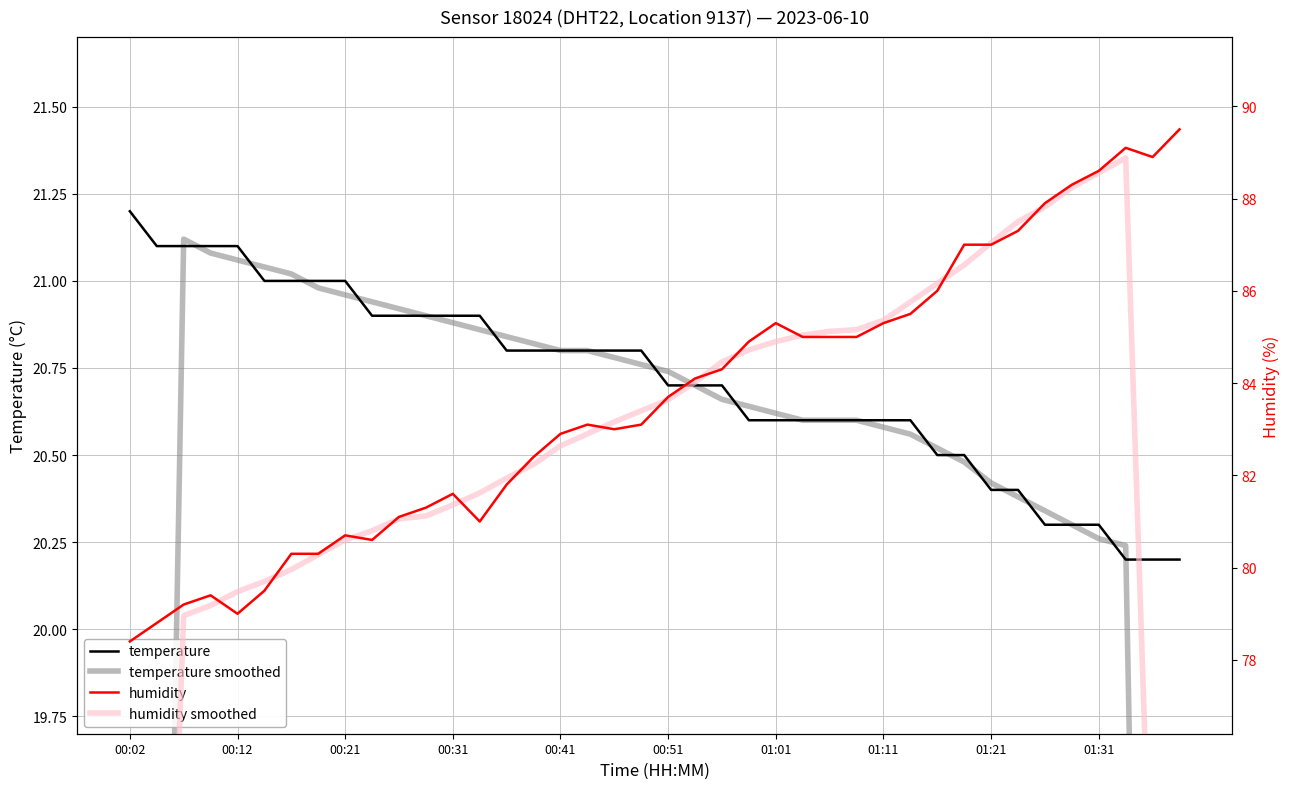

What is the value of the humidity smoothed point at the 23rd from the left?

84.5